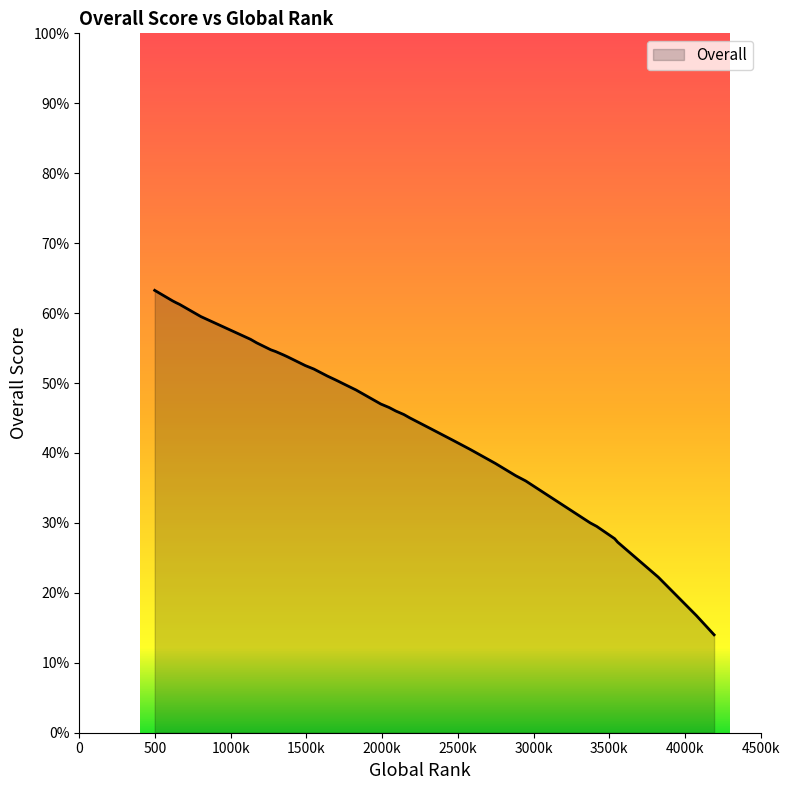

List the labels in order of value, smallest first.

4192, 4075, 3823, 3555, 3535, 3535, 3417, 3374, 2948, 2948, 2882, 2748, 2582, 2473, 2318, 2184, 2184, 2143, 2090, 2046, 1991, 1828, 1734, 1711, 1687, 1638, 1638, 1549, 1492, 1375, 1350, 1297, 1265, 1171, 1131, 803, 662, 638, 616, 498